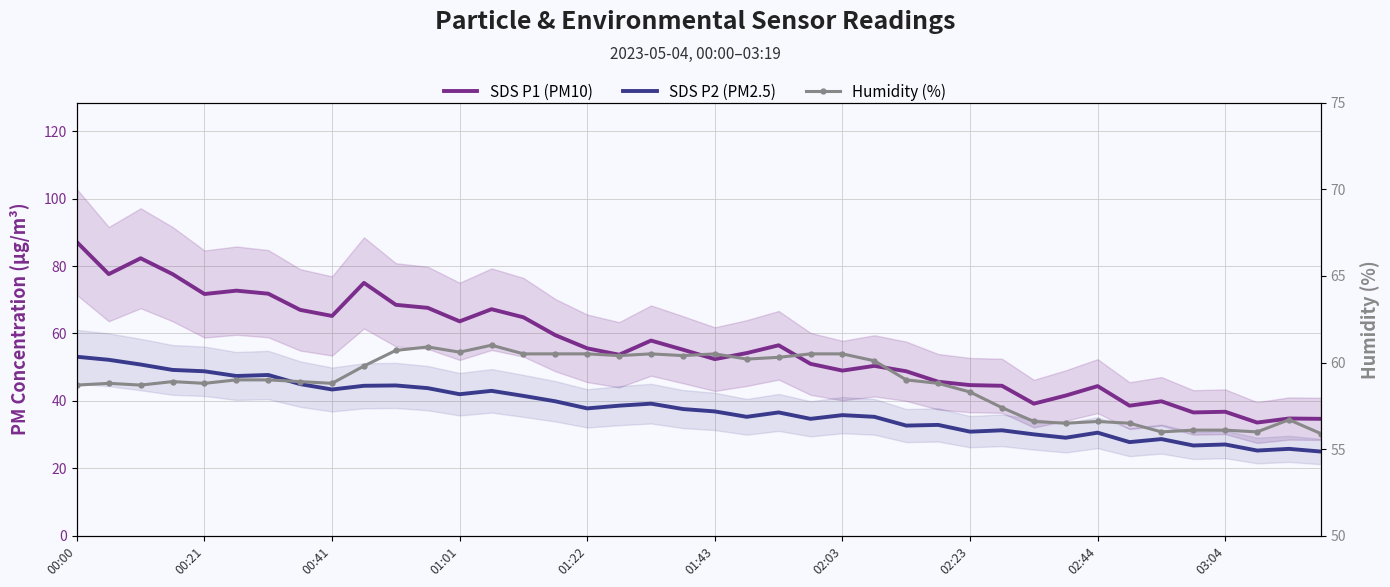

Which series has the largest total across all categories?

Humidity (%)